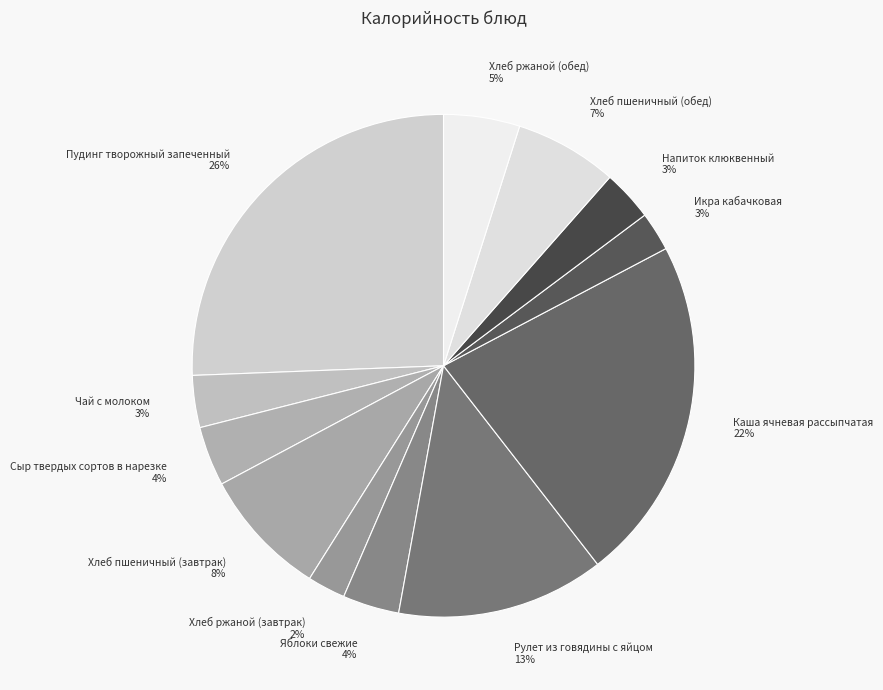

Which category has the biggest portion of the pie?

Пудинг творожный запеченный